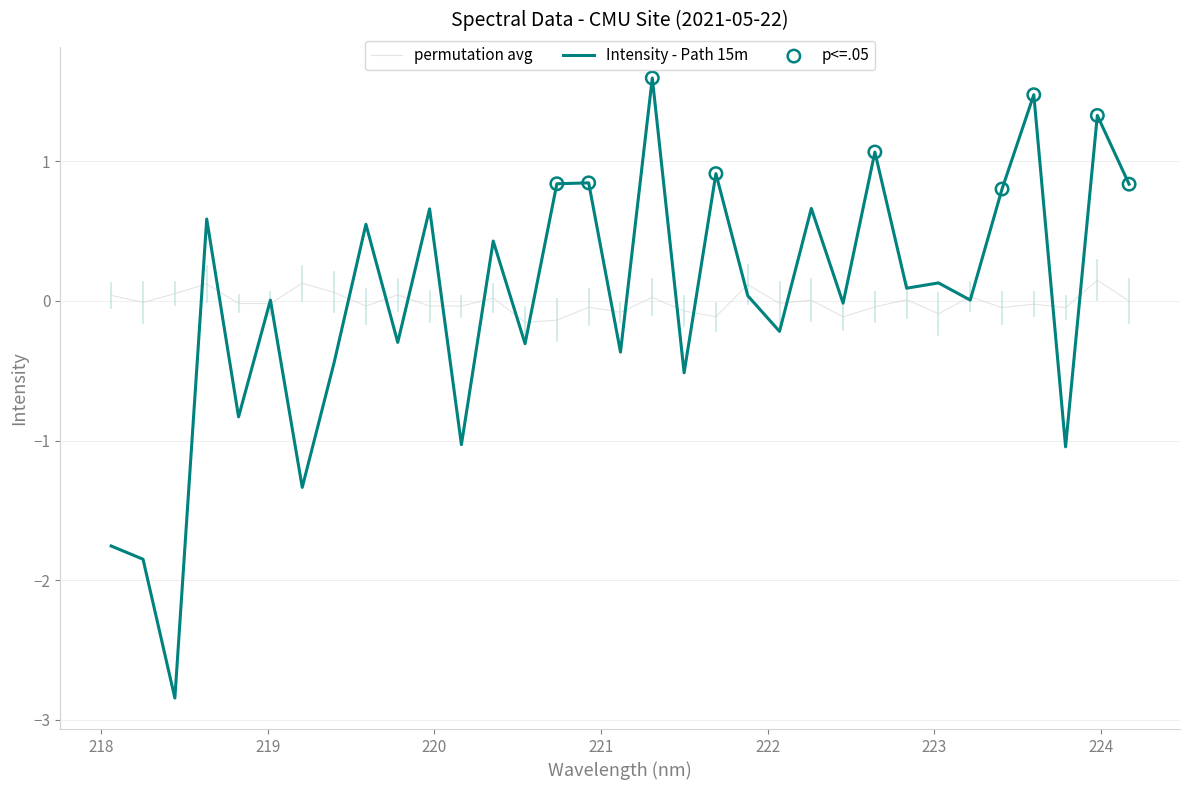

Which series has the largest range (max minus min)?

Intensity - Path 15m